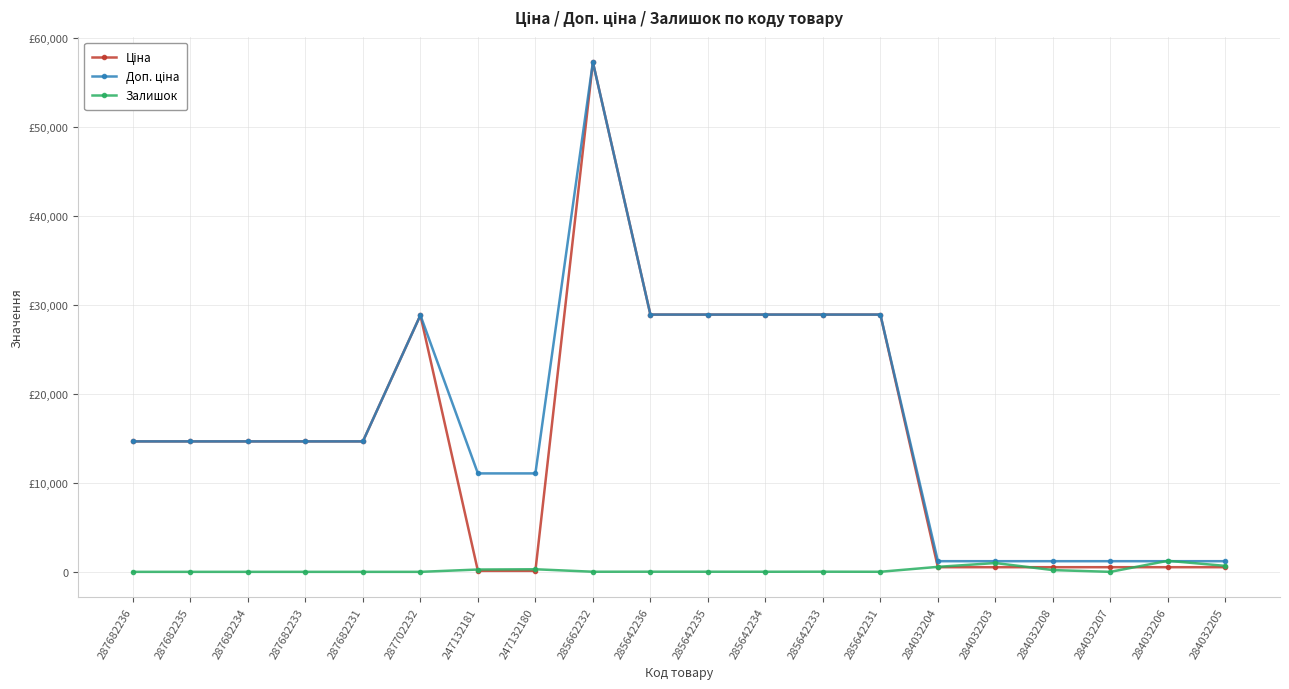

Does the chart have visible grid lines?

Yes